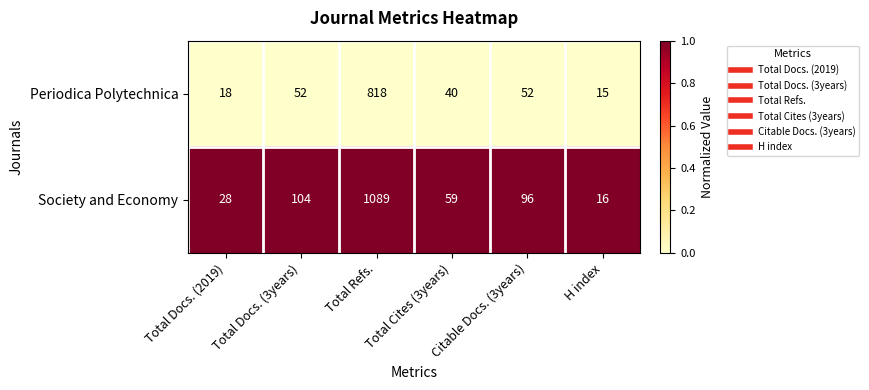

List the series in order of their peak value, highest first.

Society and Economy, Periodica Polytechnica